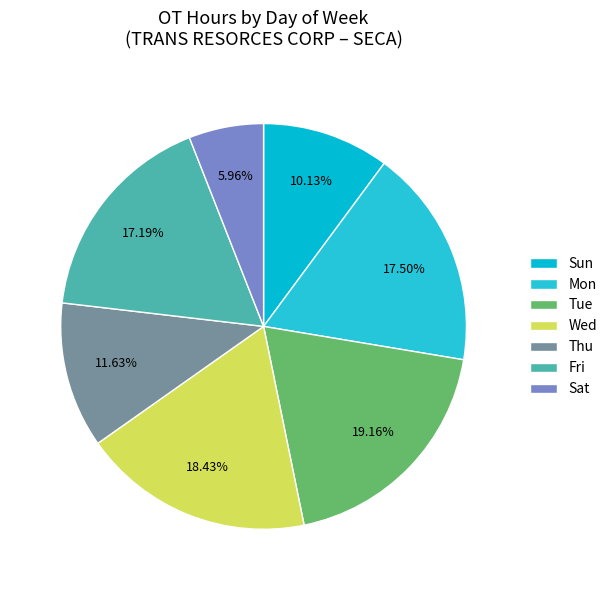

How many slices are in this pie chart?

7